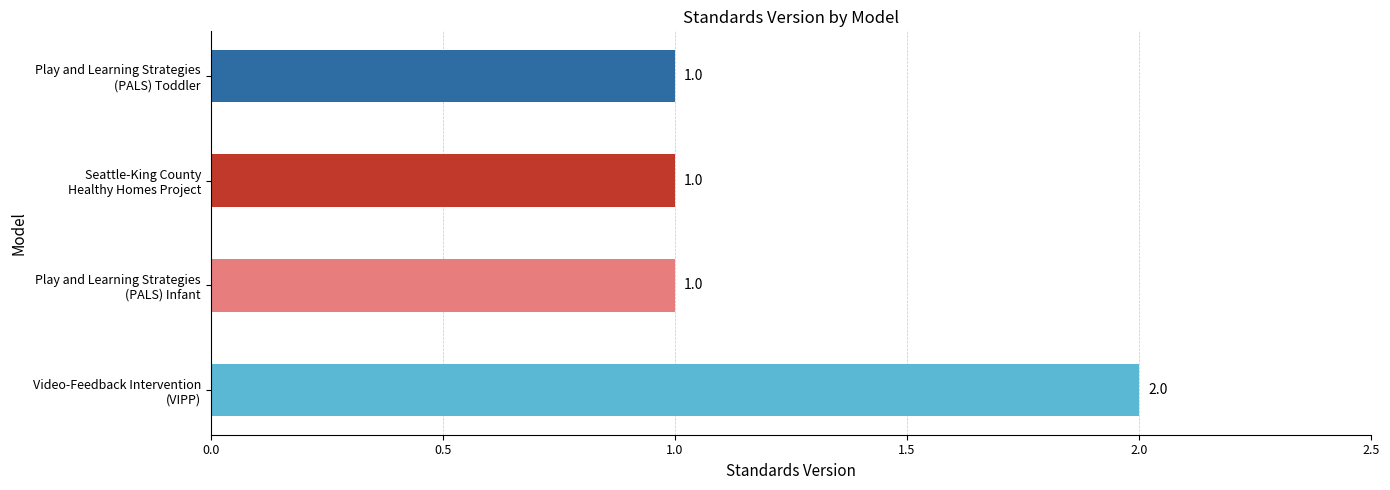

What is the sum of all values?

5